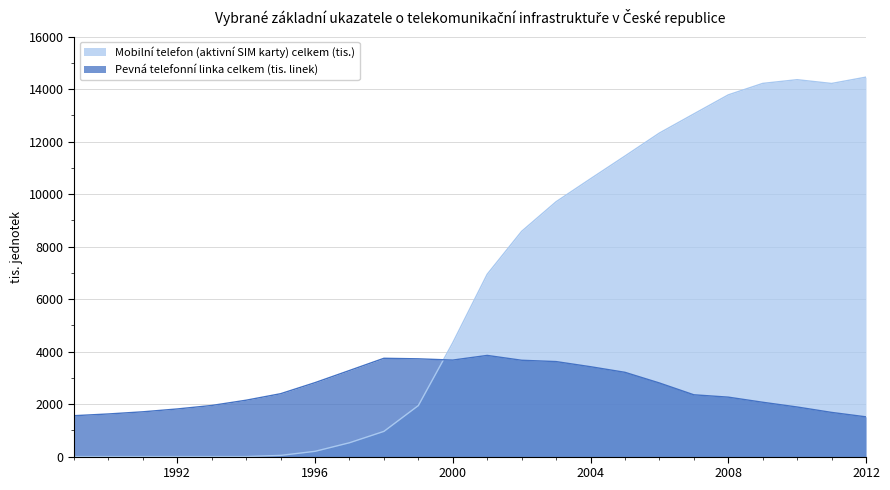

Which series changed the most between 1994 and 1997?

Pevná telefonní linka celkem (tis. linek)